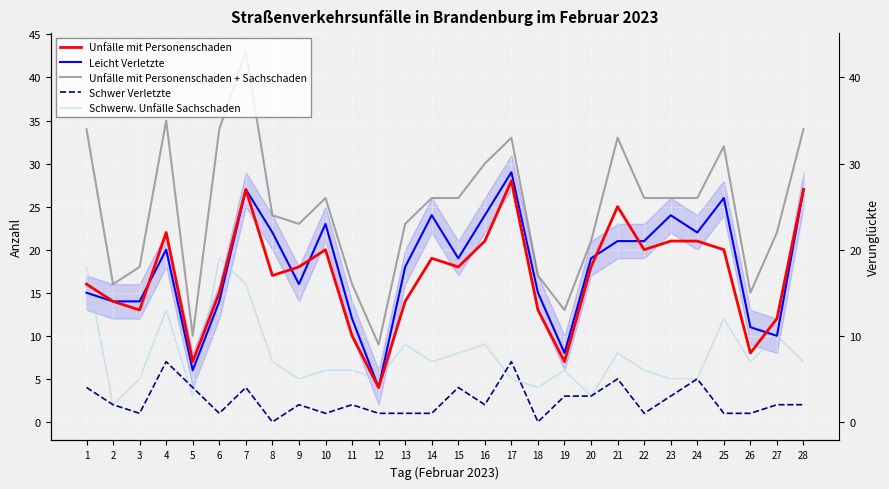

Which series has the largest total across all categories?

Unfälle mit Personenschaden + Sachschaden